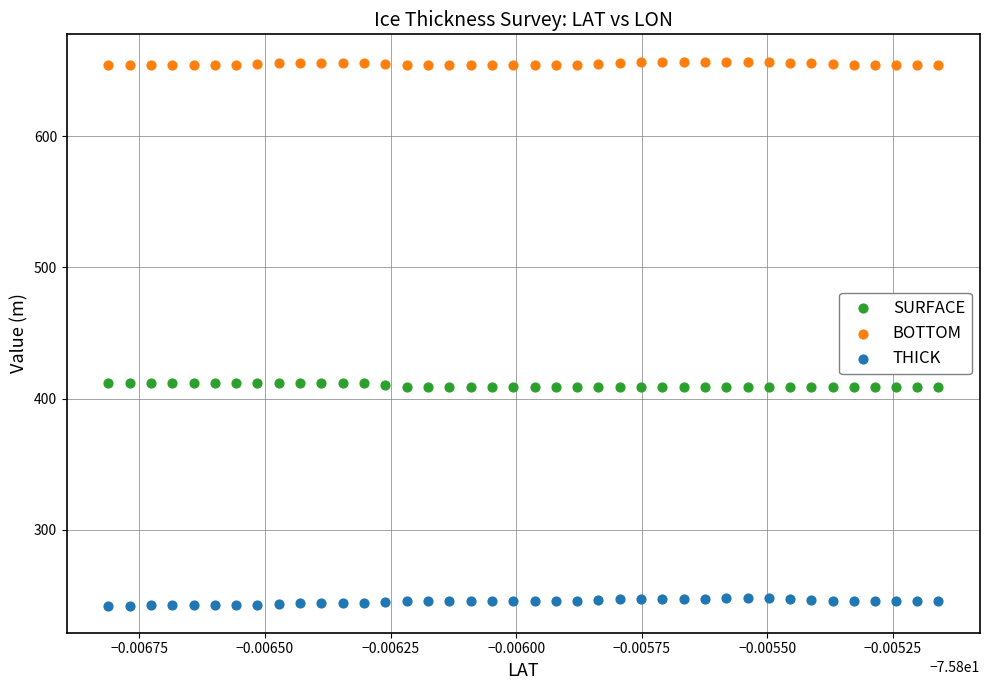

Across all data points, what is the range of Y values (max minus min)?

414.7